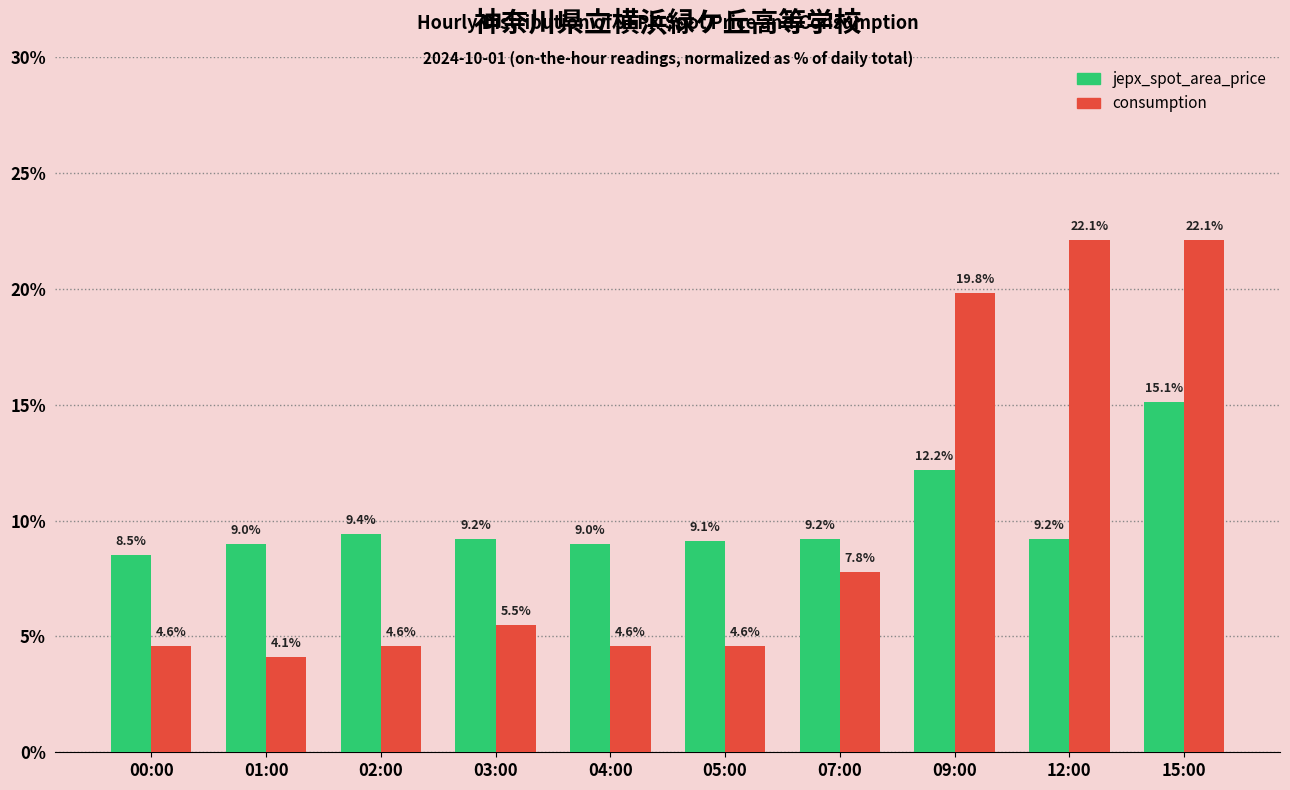

At which category is the sum across all series the highest?

15:00